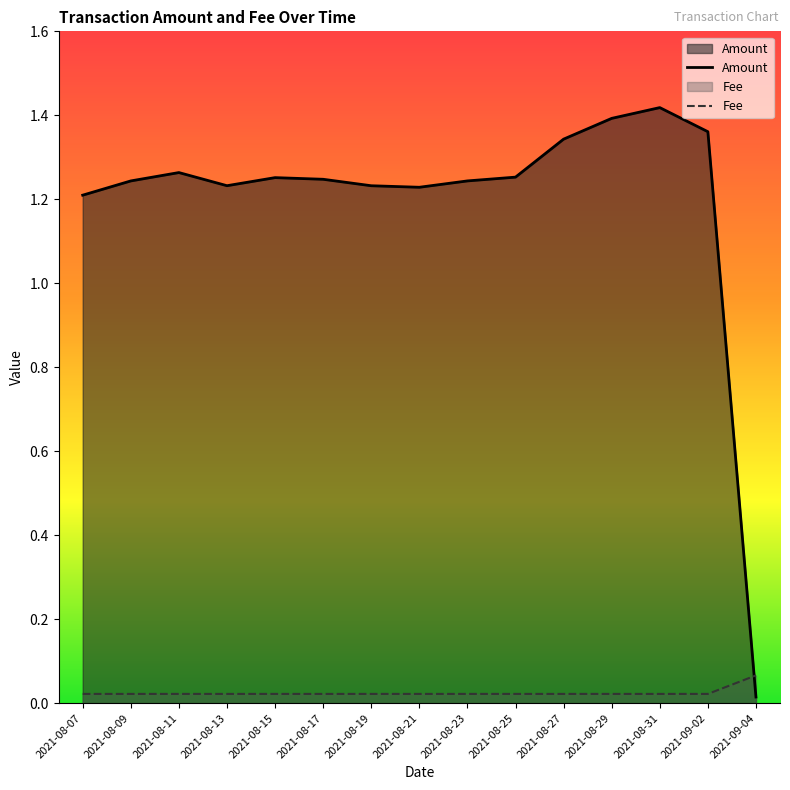

How many values in the Amount series are below 1?

1